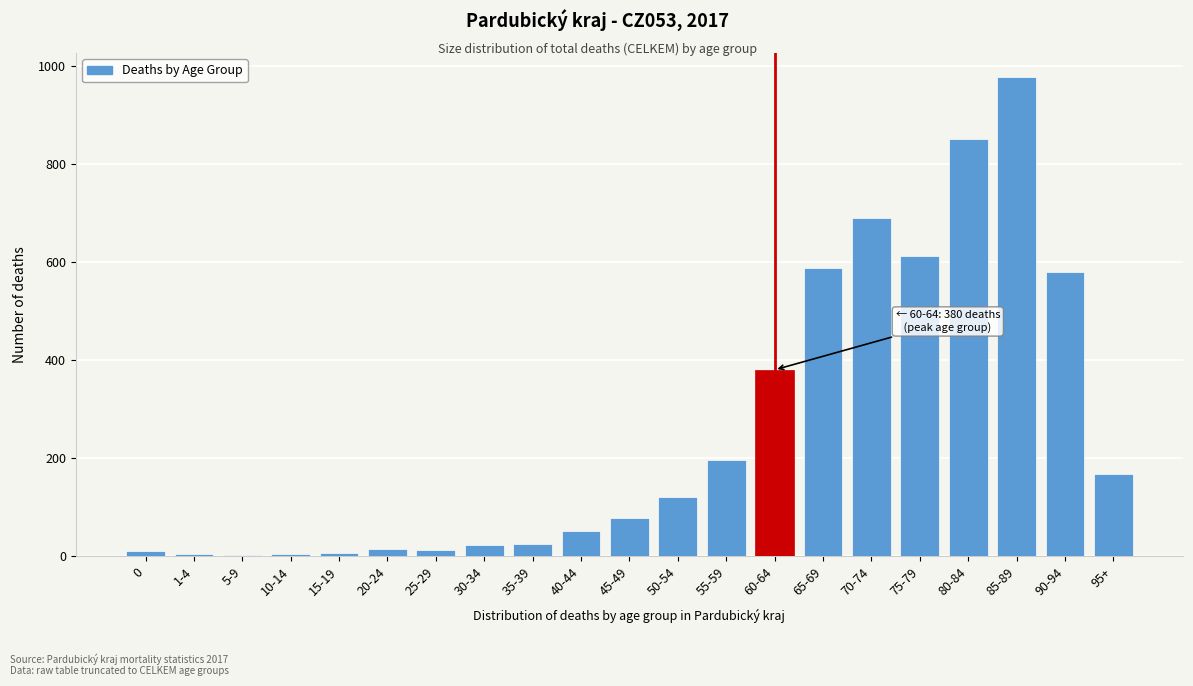

Is it true that the value at 80-84 is 852?

True